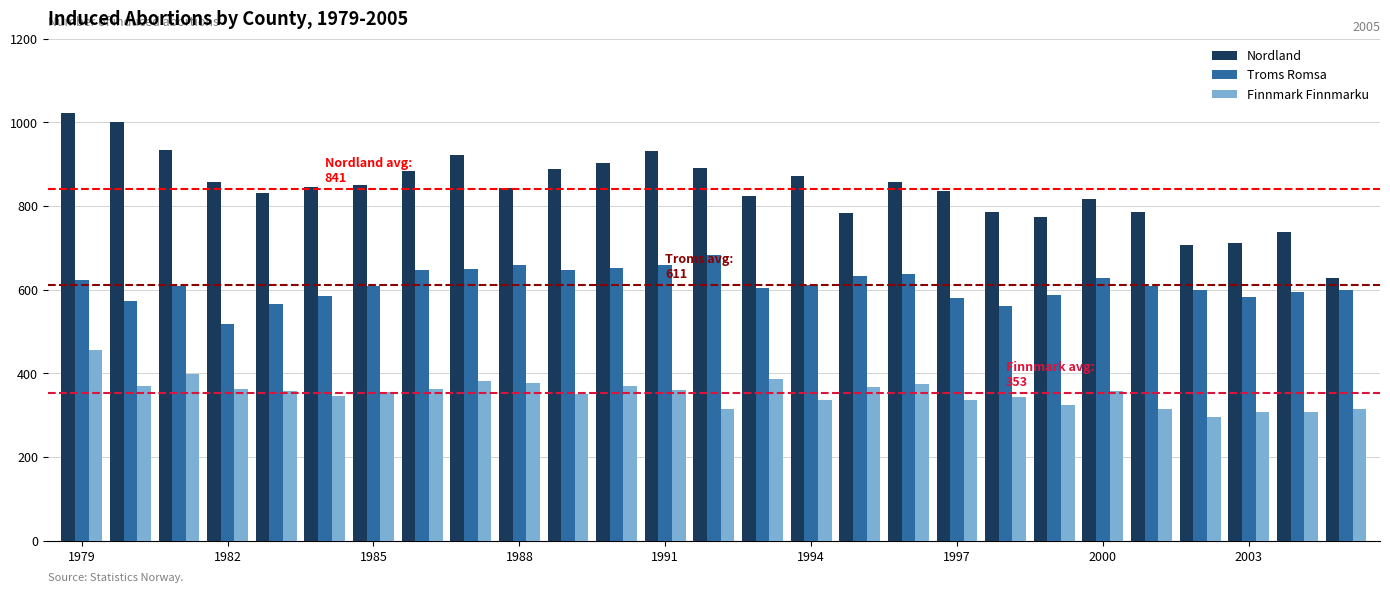

Which series has the largest total across all categories?

Nordland